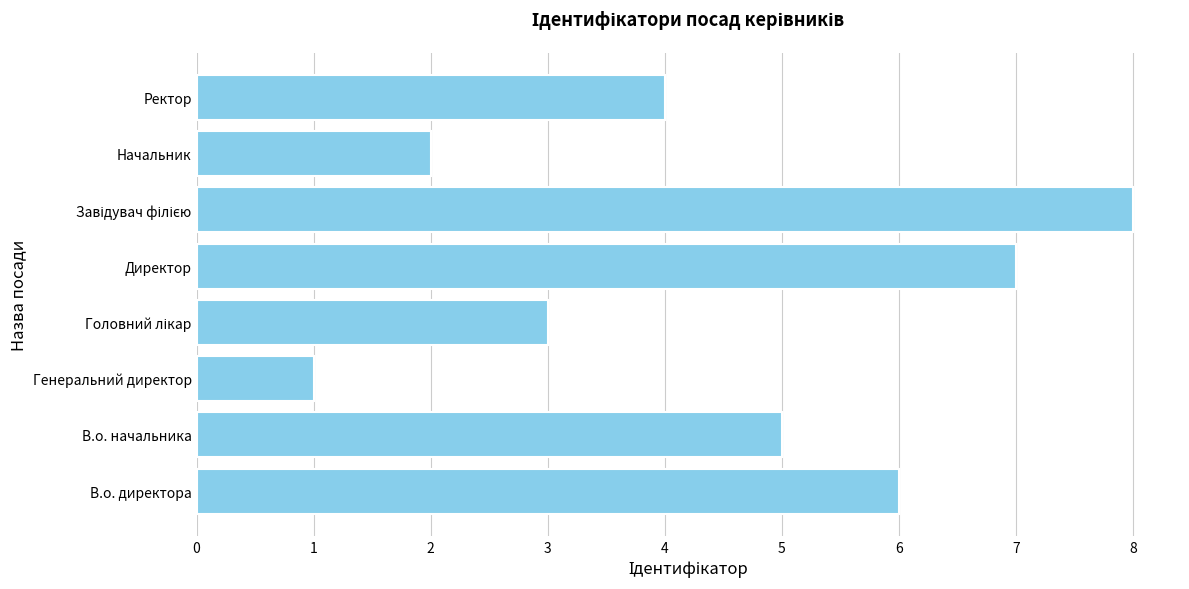

The value at Начальник is 3. True or false?

False